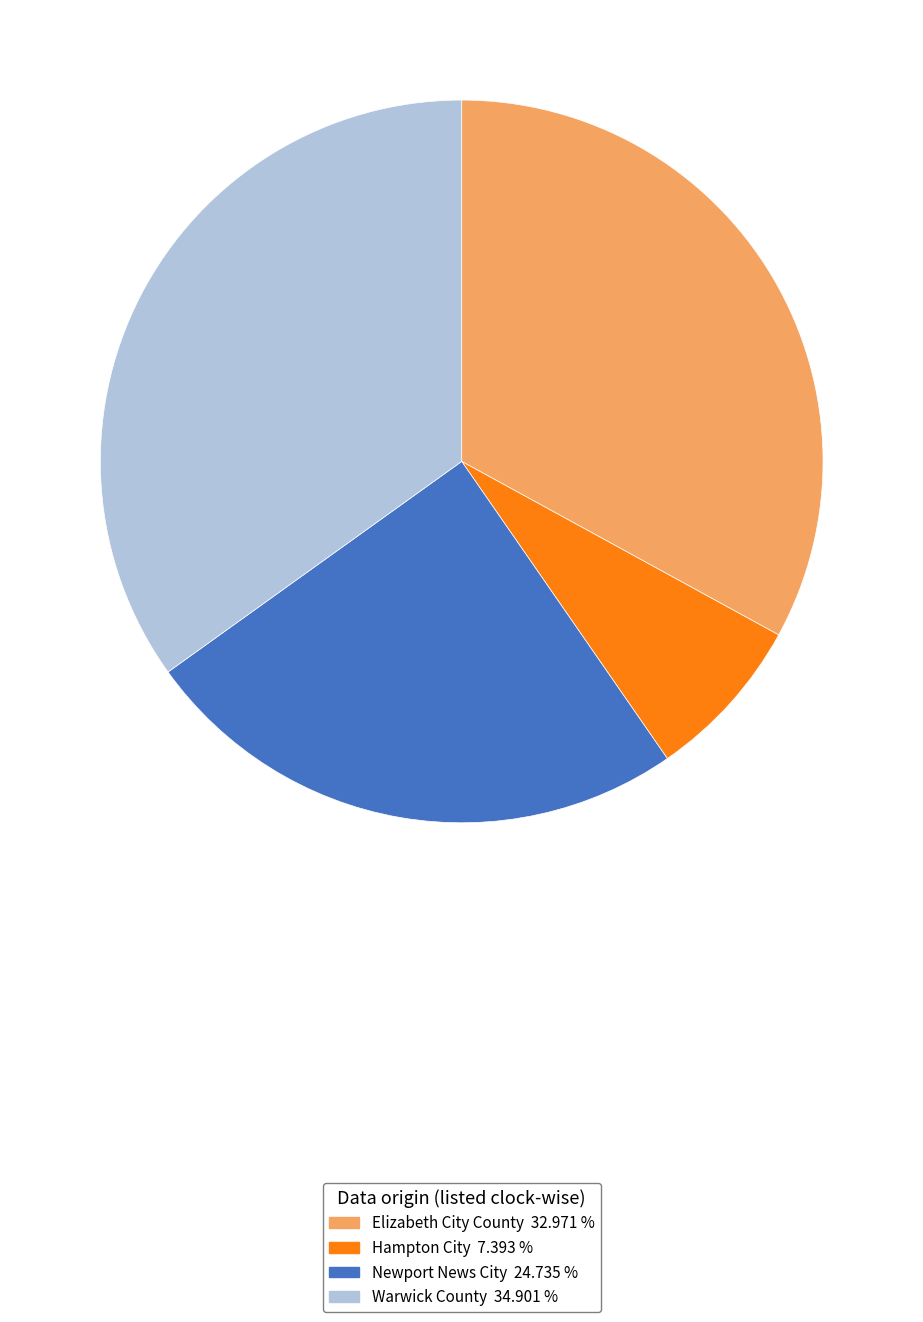

Rank the categories by value from lowest to highest.

Hampton City, Newport News City, Elizabeth City County, Warwick County